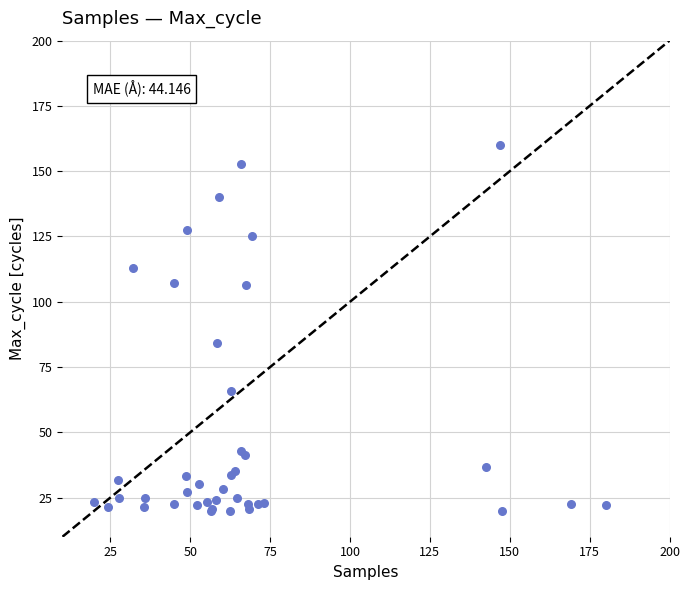

What Y value in the scatter plot is closest to 90?

84.3